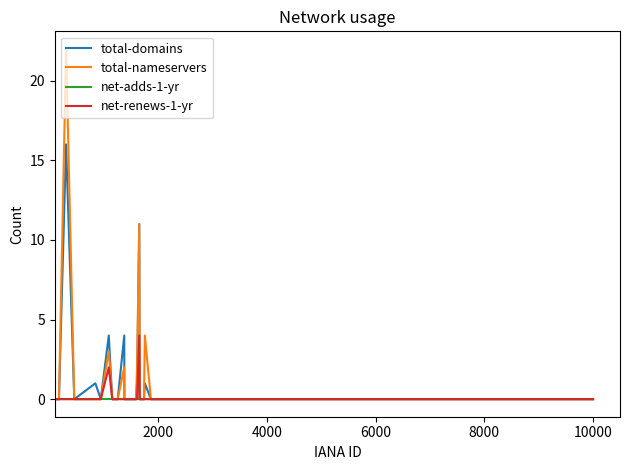

Which series has the widest spread of values?

total-nameservers